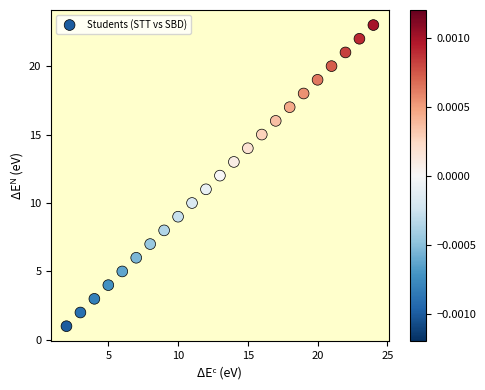

What is the range of Y values (max minus min)?

22